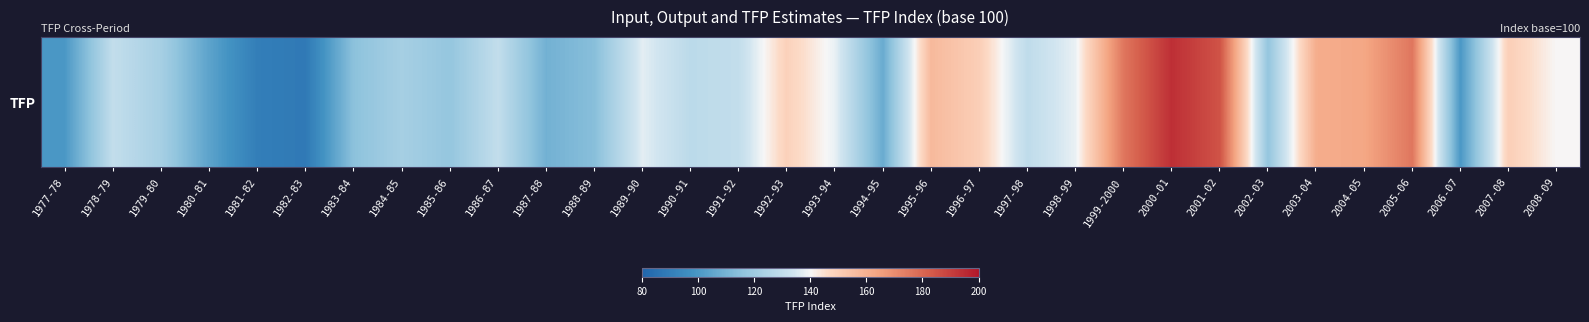

What is the difference between the values at 2000-01 and 1982-83?

106